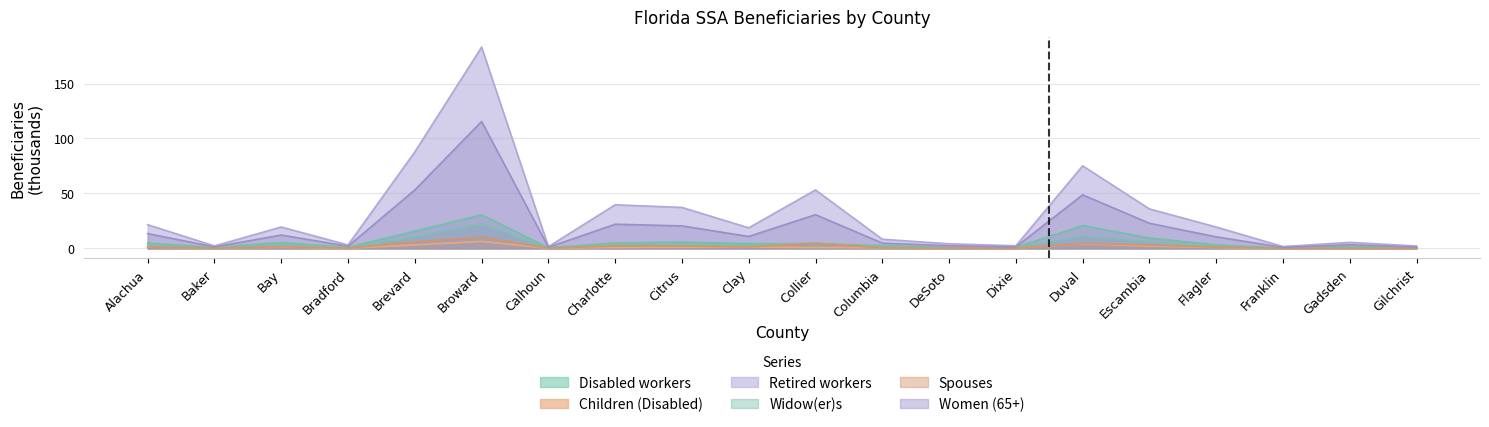

How many values in the Women (65+) series exceed 10?

11